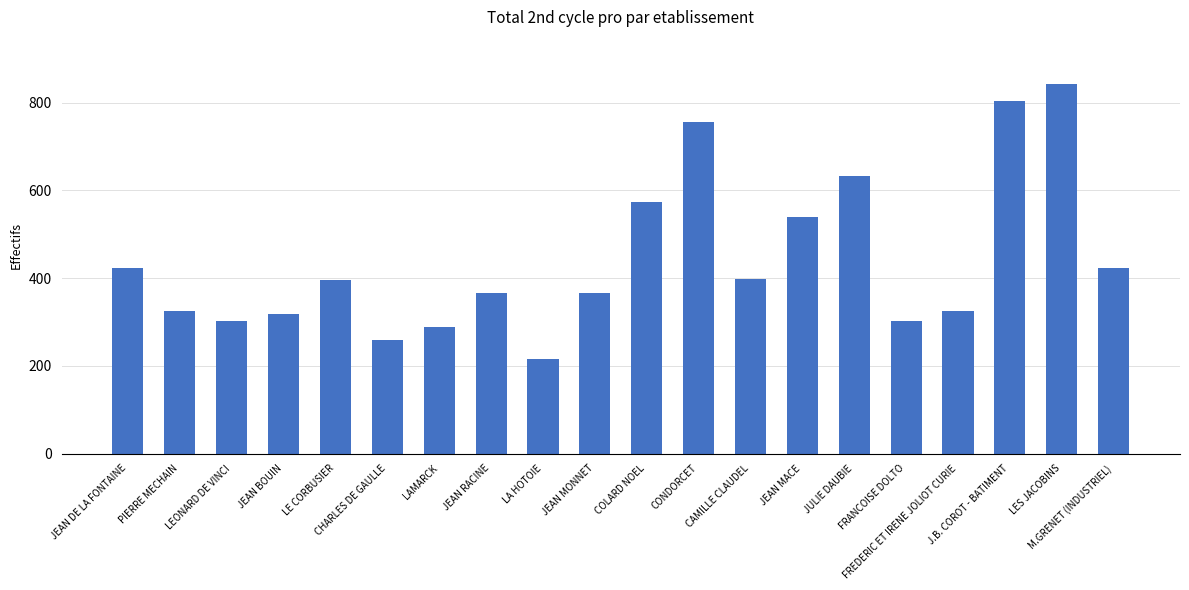

What is the label of the 11th bar from the right?

JEAN MONNET